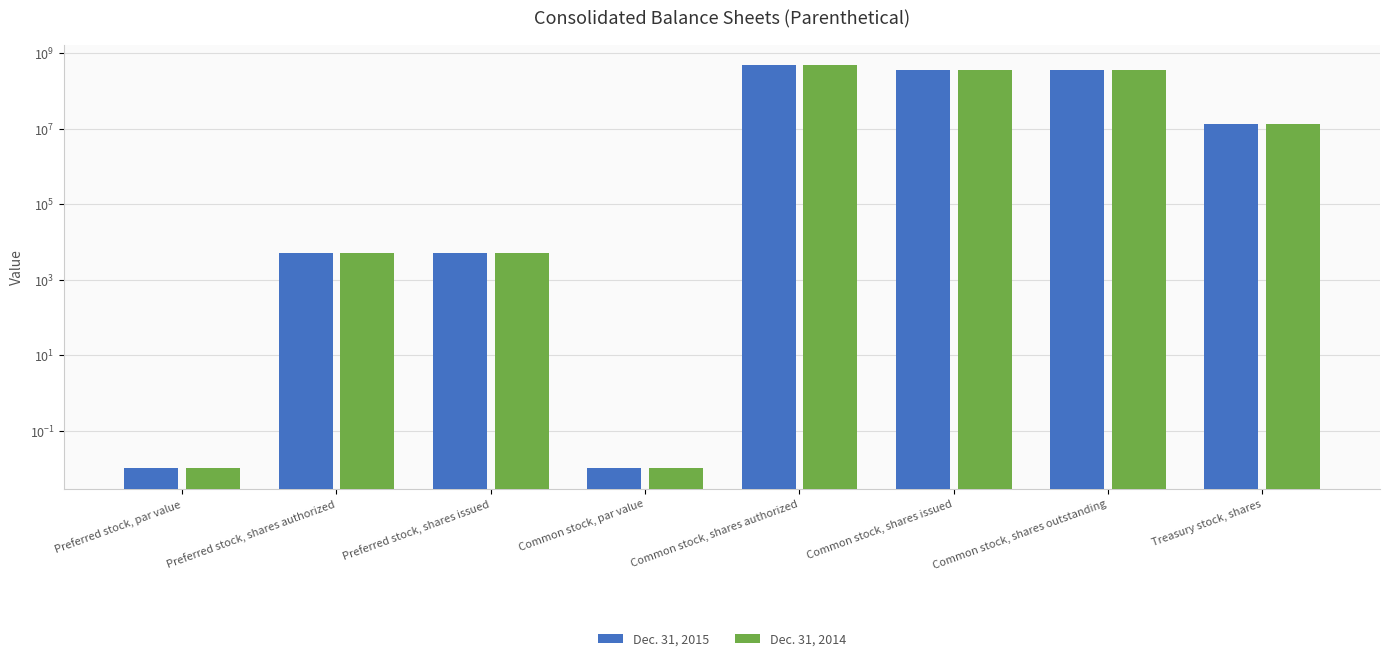

Where is Dec. 31, 2014 nearest to the value 250000000?

Common stock, shares issued